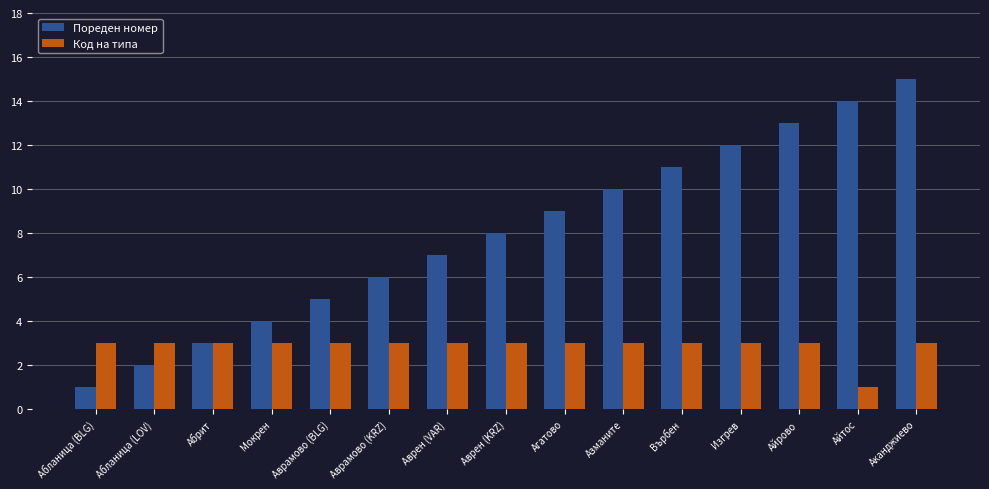

List the series in order of their peak value, lowest first.

Код на типа, Пореден номер